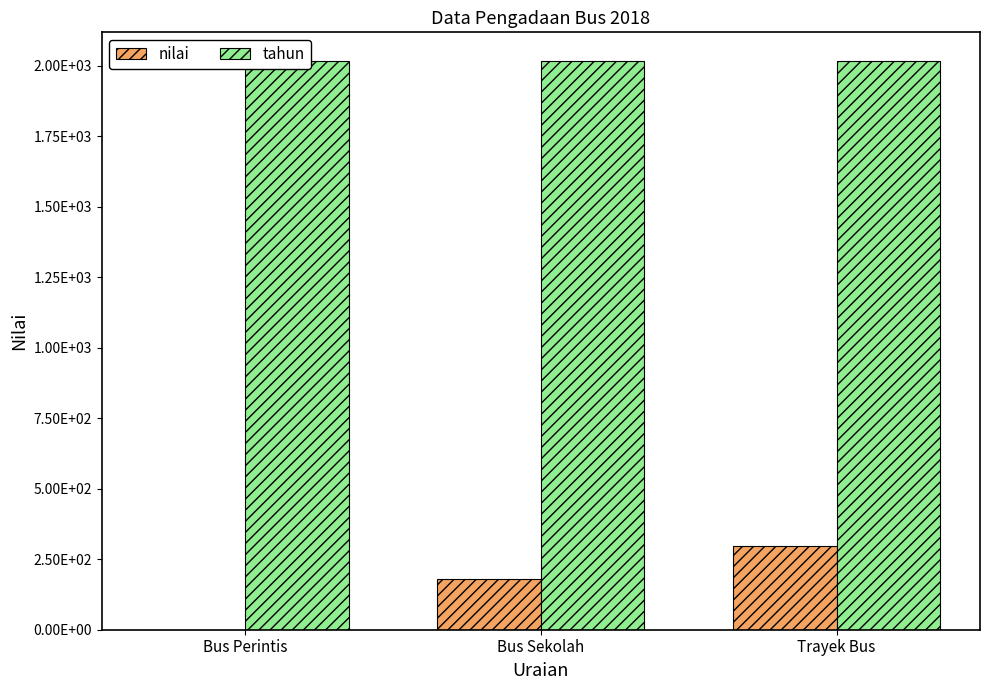

Between Bus Perintis and Trayek Bus, which series saw the biggest shift?

nilai